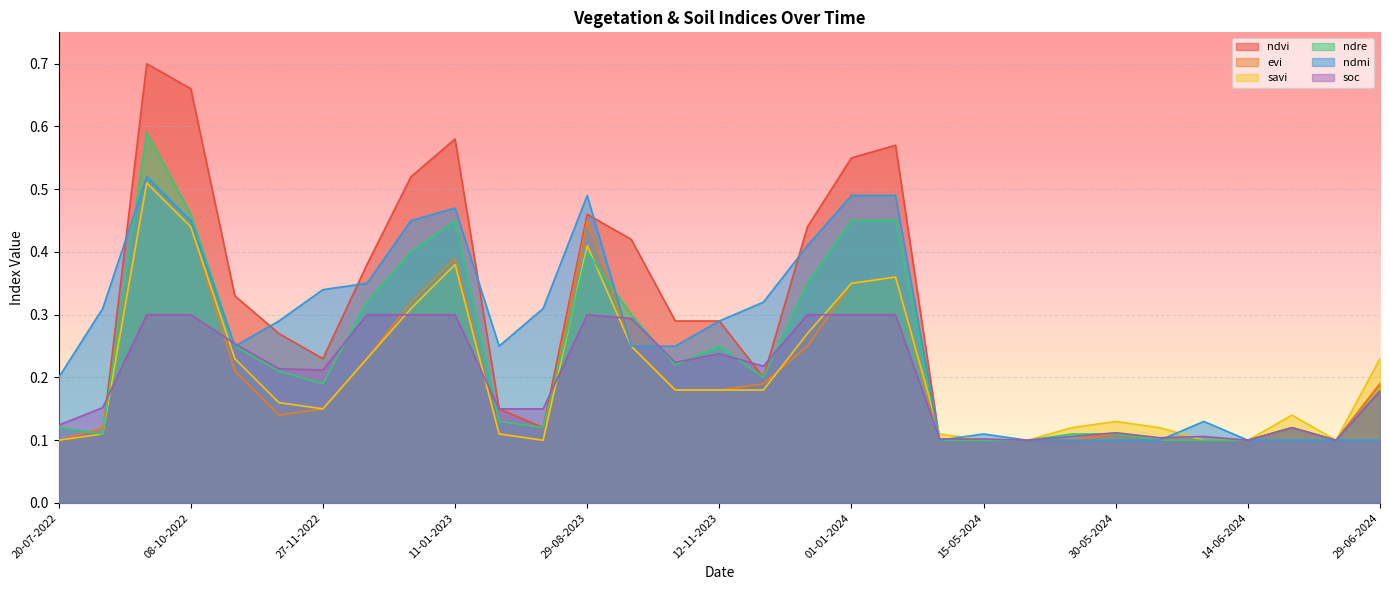

What is the highest value of the ndre series?

0.6